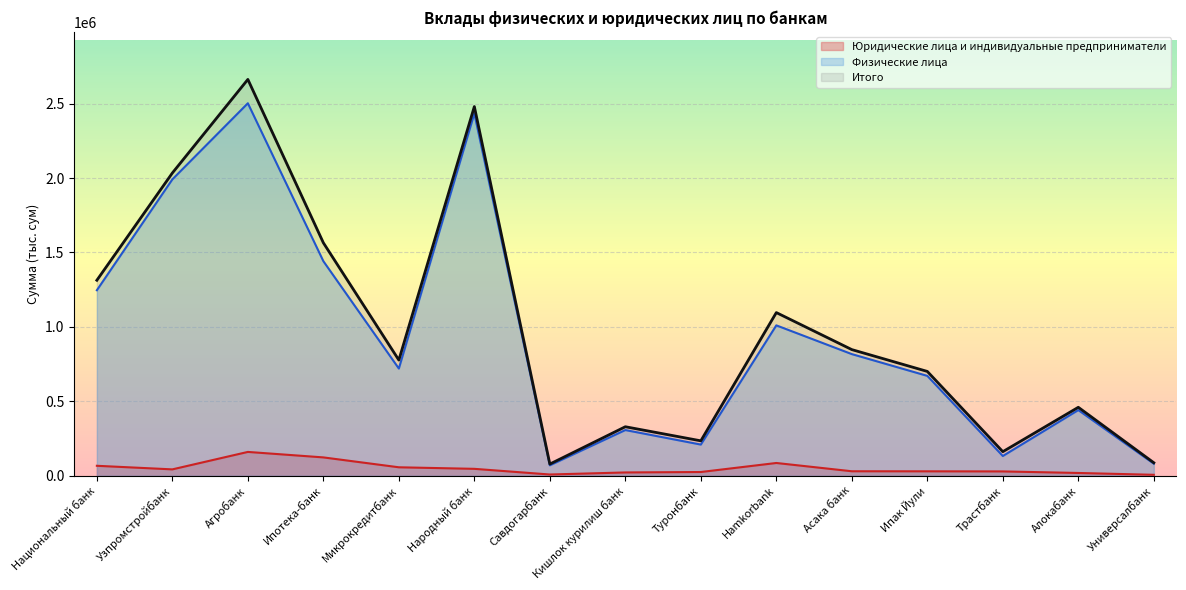

Which series has the largest total across all categories?

Итого